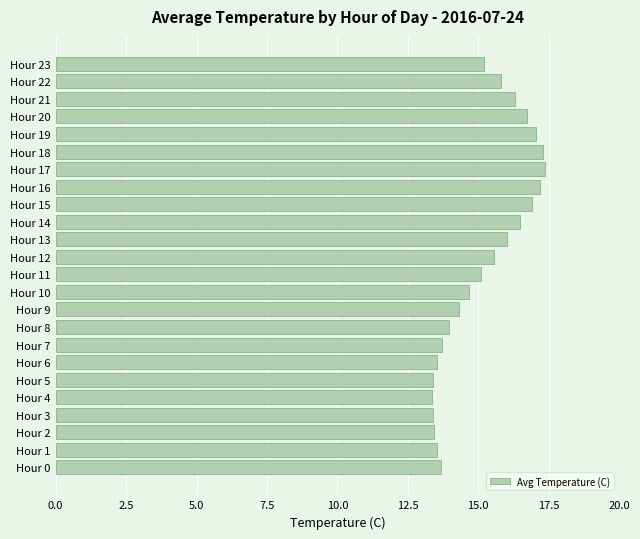

What is the difference between the second highest and second lowest values?

3.9